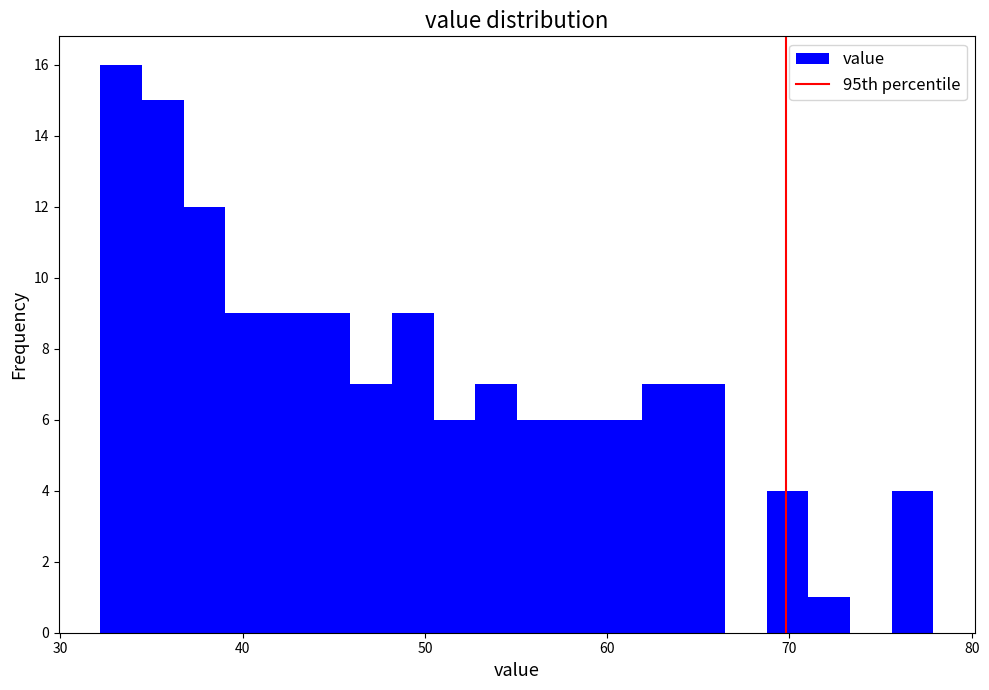

Around what value on the x-axis is the tallest bar? Give the approximate position of its centre, as read against the axis.

33